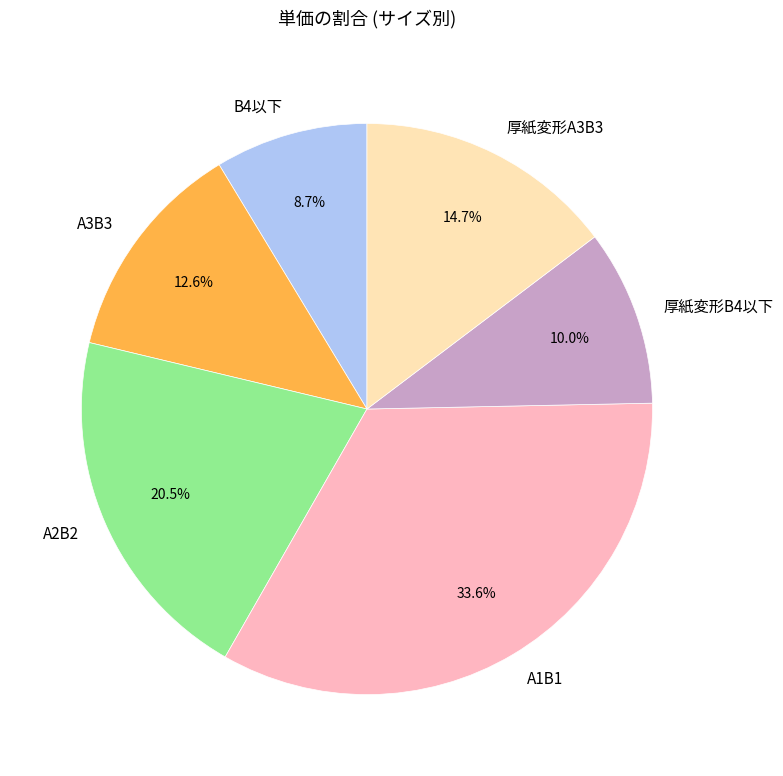

Does A2B2 represent more than half of the total?

No